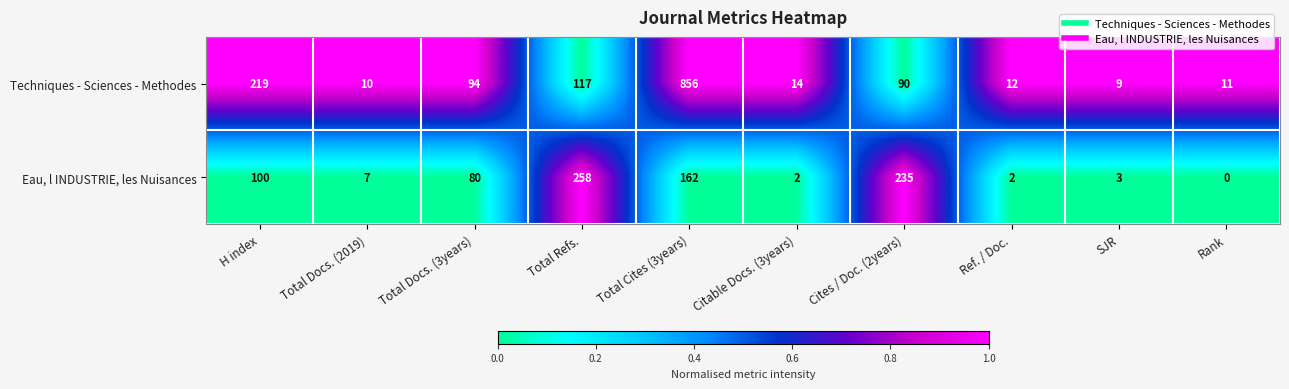

Reading right to left, extract all data points from this chart.

Techniques - Sciences - Methodes: 11	9	12	90	14	856	117	94	10	219
Eau, l INDUSTRIE, les Nuisances: 0	3	2	235	2	162	258	80	7	100